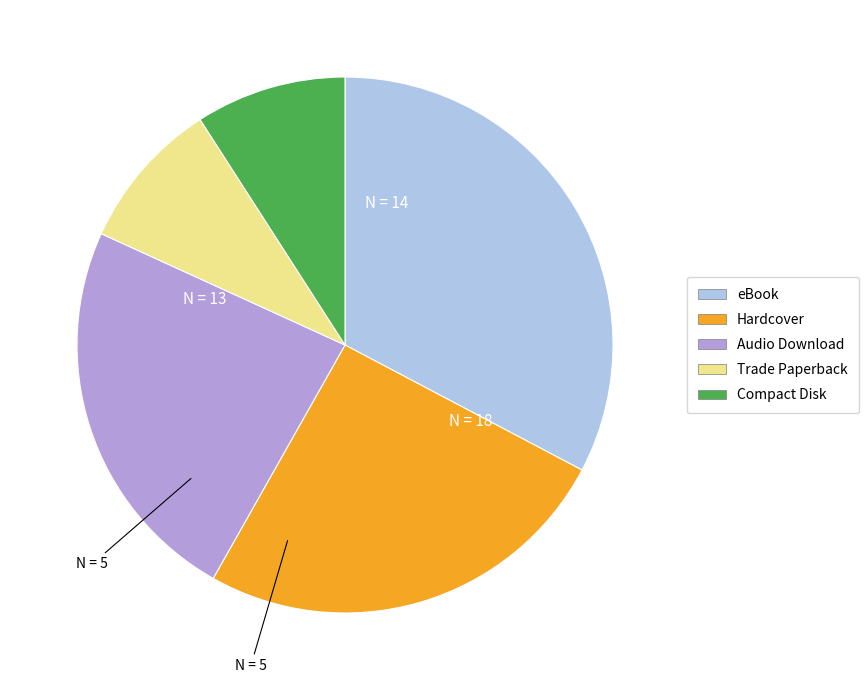

Which slice is the largest?

eBook